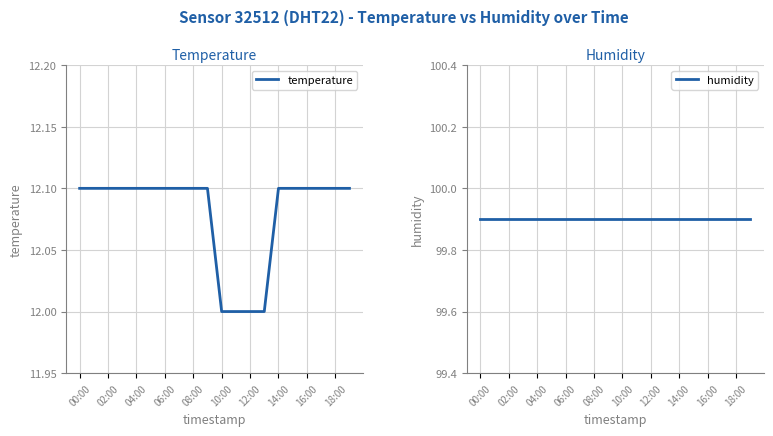

At which label is humidity closest to 99?

00:00